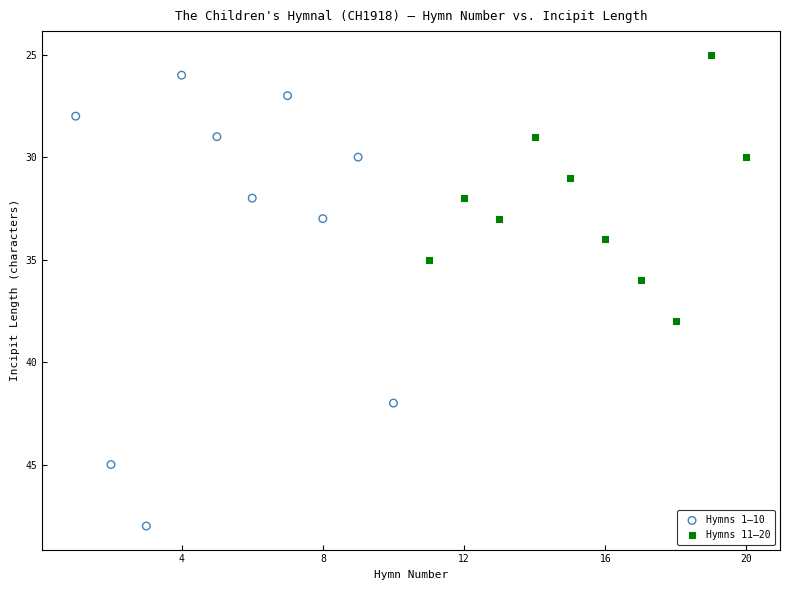

Which series reaches the maximum Y coordinate?

Hymns 1–10